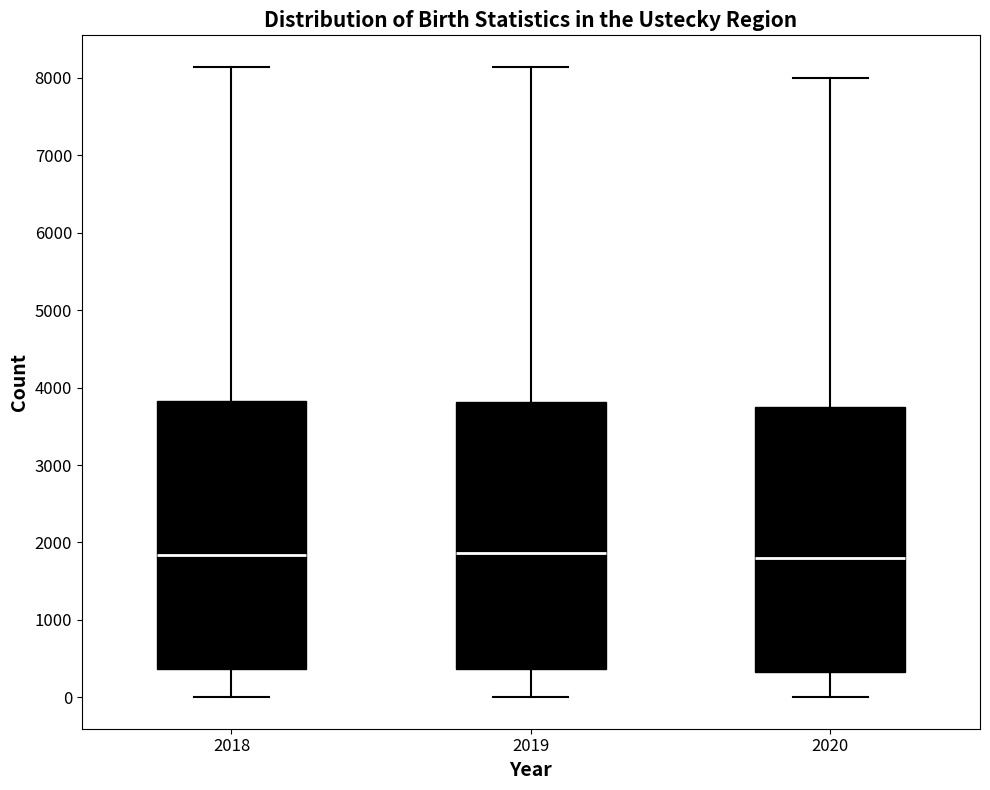

Reading left to right, transcribe this box plot: for each box, give where its median line is, the range the box spans, and where its two whiskers end, as read against the y-axis. The values are not printed on the chart, so give them approximately, as read against the axis.

2018: median 1800, box 400 to 3800, whiskers 0 to 8100
2019: median 1900, box 400 to 3800, whiskers 0 to 8100
2020: median 1800, box 300 to 3700, whiskers 0 to 8000